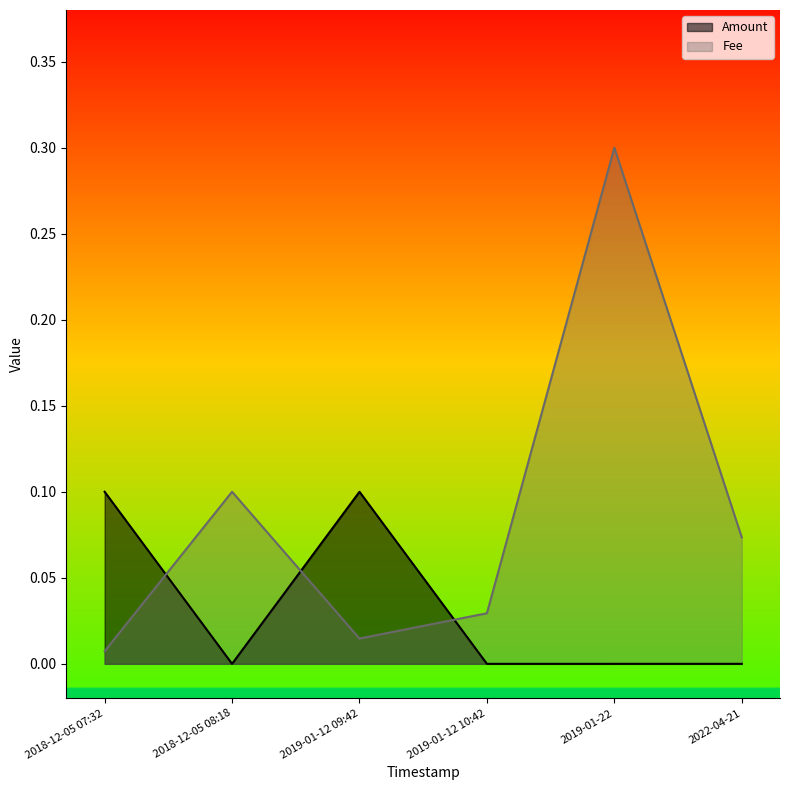

What is the maximum value shown in the chart?

0.3